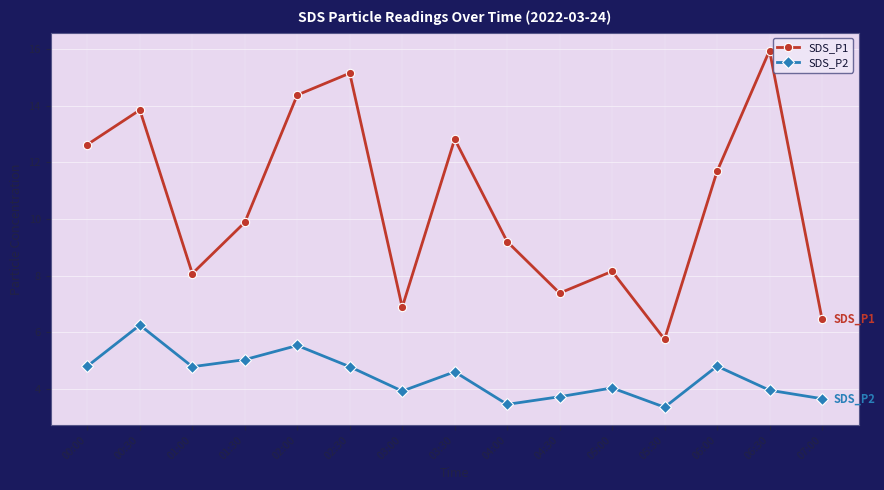

What is the lowest value of the SDS_P2 series?

3.4